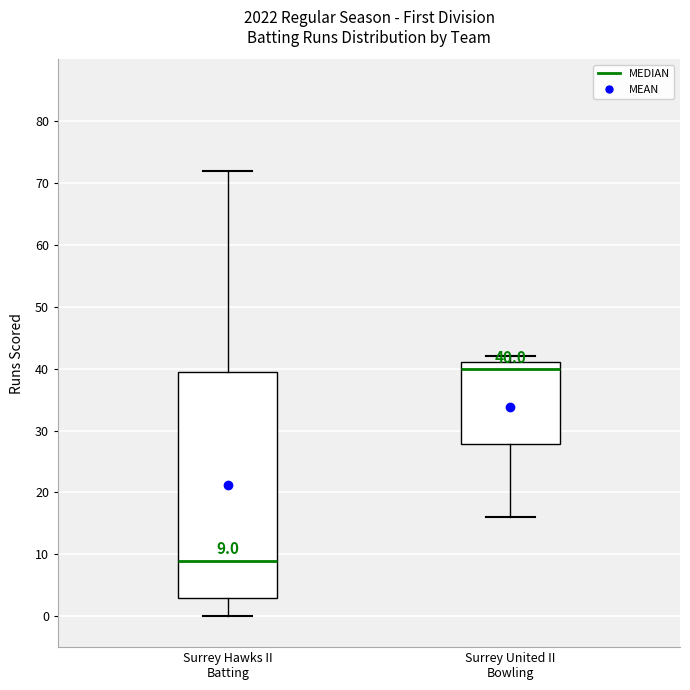

Comparing the boxes themselves (not the whiskers), which one is the tallest?

Surrey Hawks II Batting